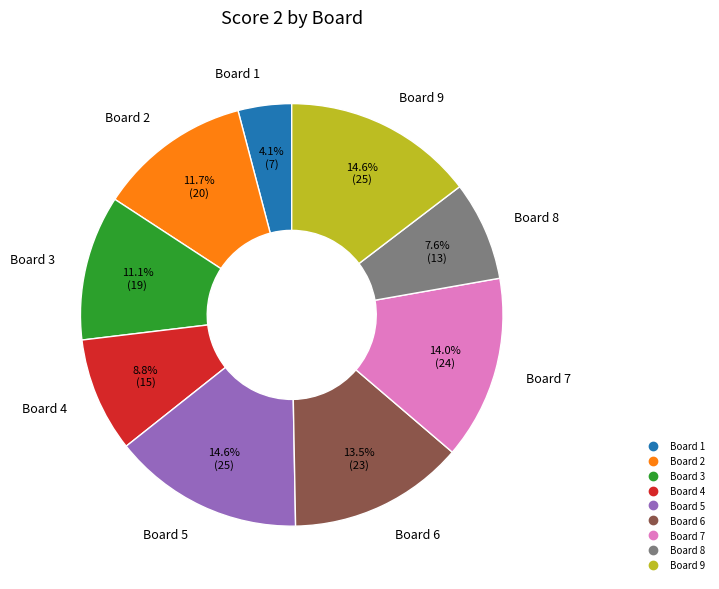

Is there a majority slice in this chart?

No